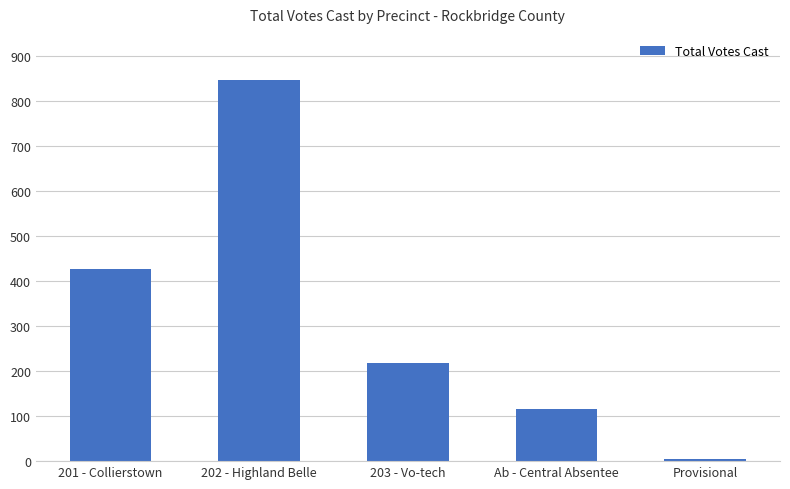

What is the value of the 4th bar from the left?

116